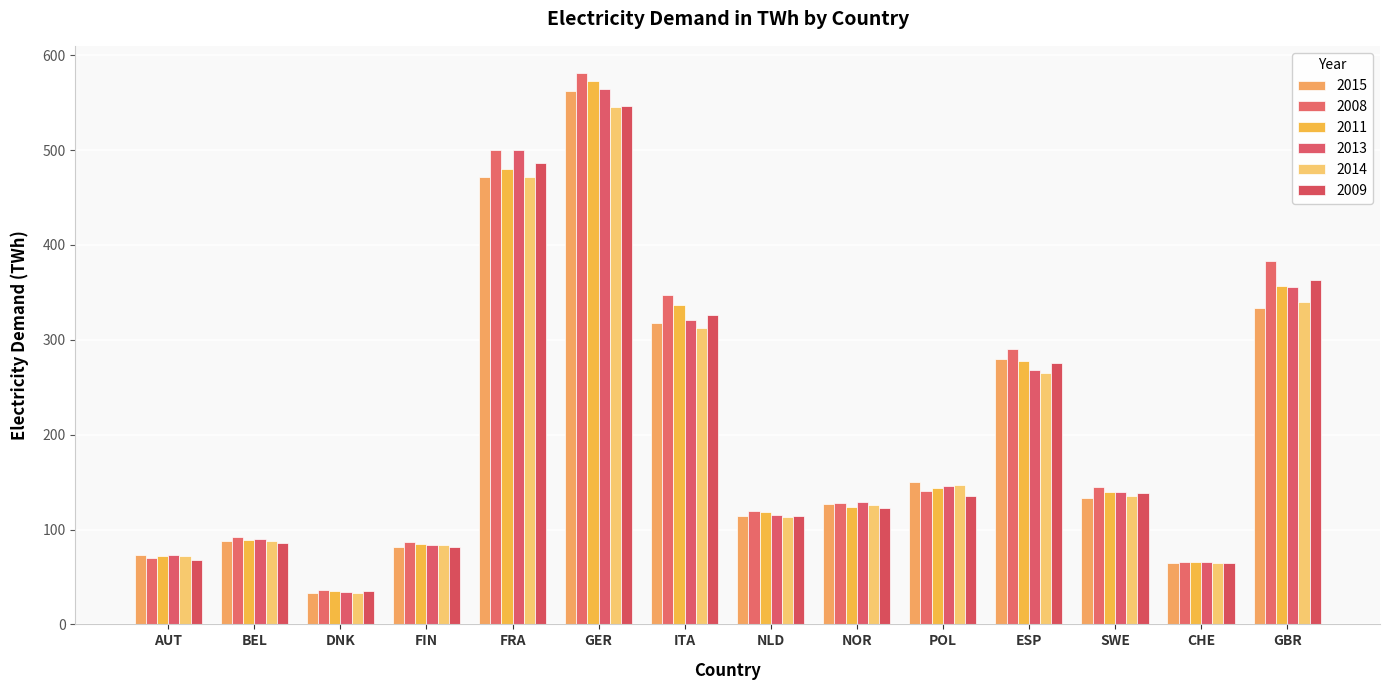

How many groups of bars are there?

14